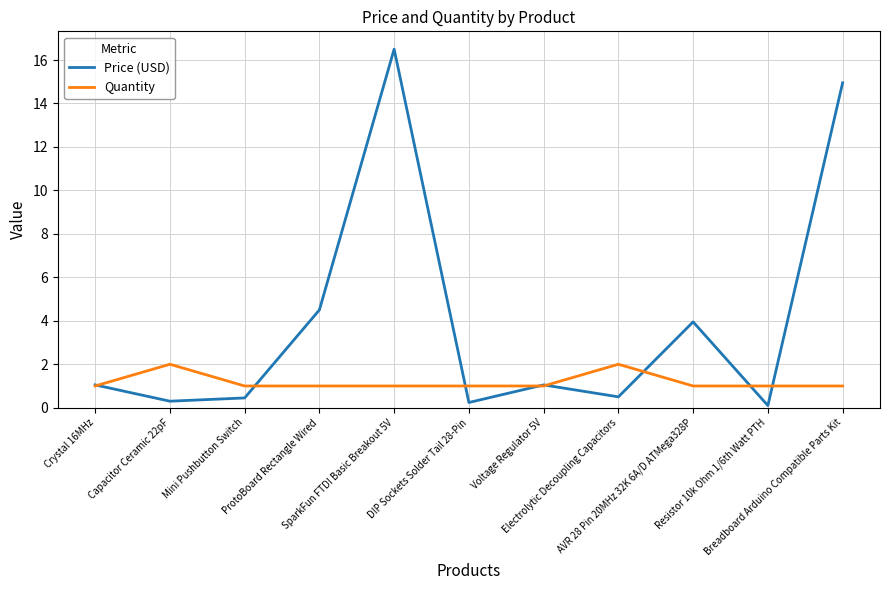

True or false: Price (USD) has a value of 1.9 at AVR 28 Pin 20MHz 32K 6A/D ATMega328P.

False